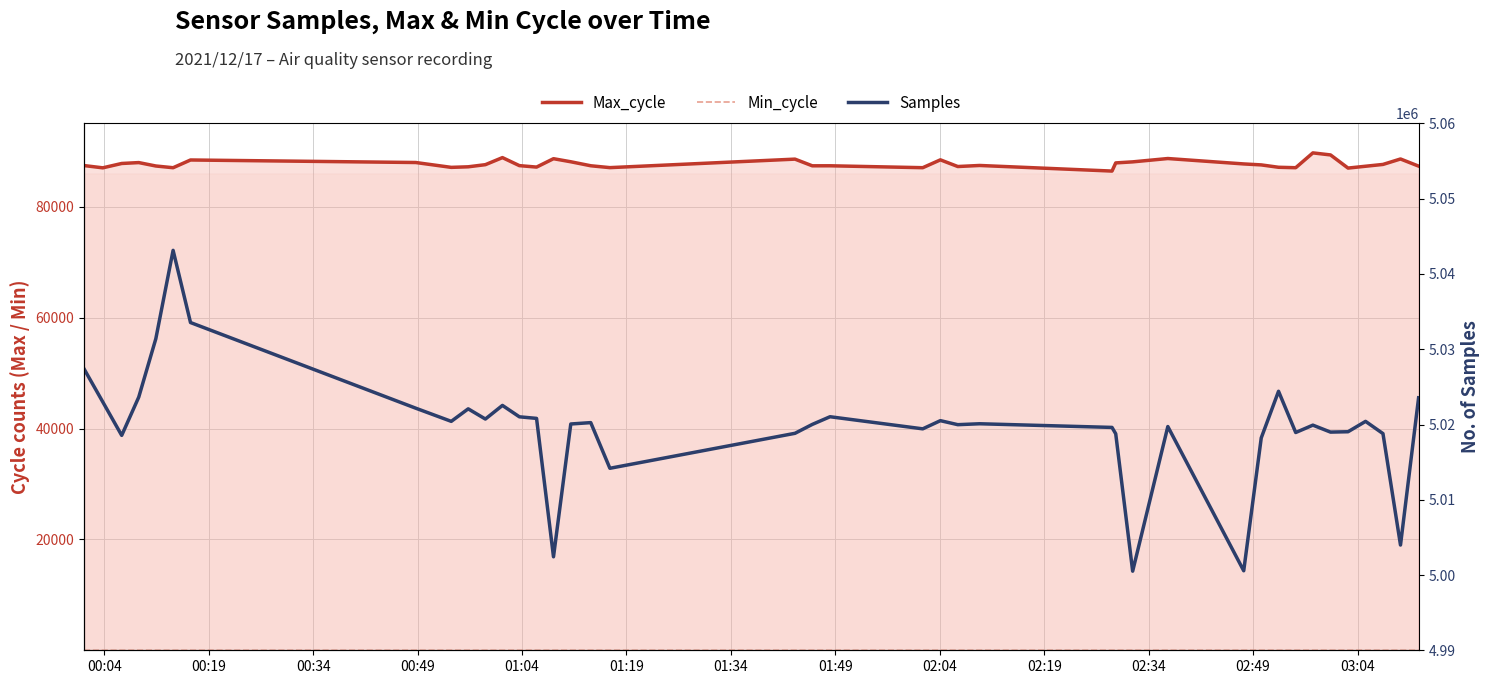

How many data points in Max_cycle are less than 87430?

20